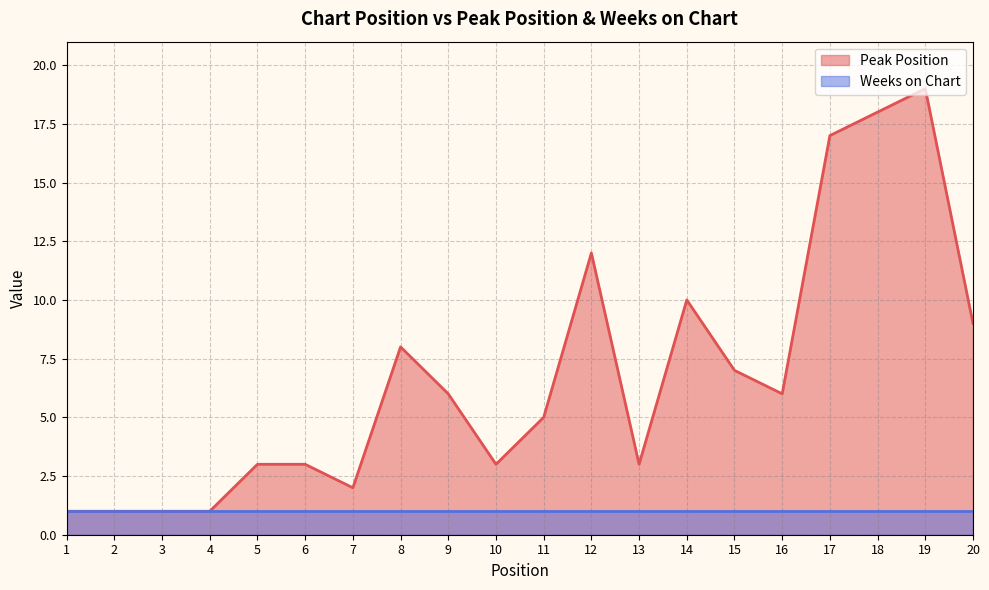

How many categories are shown in the chart?

20